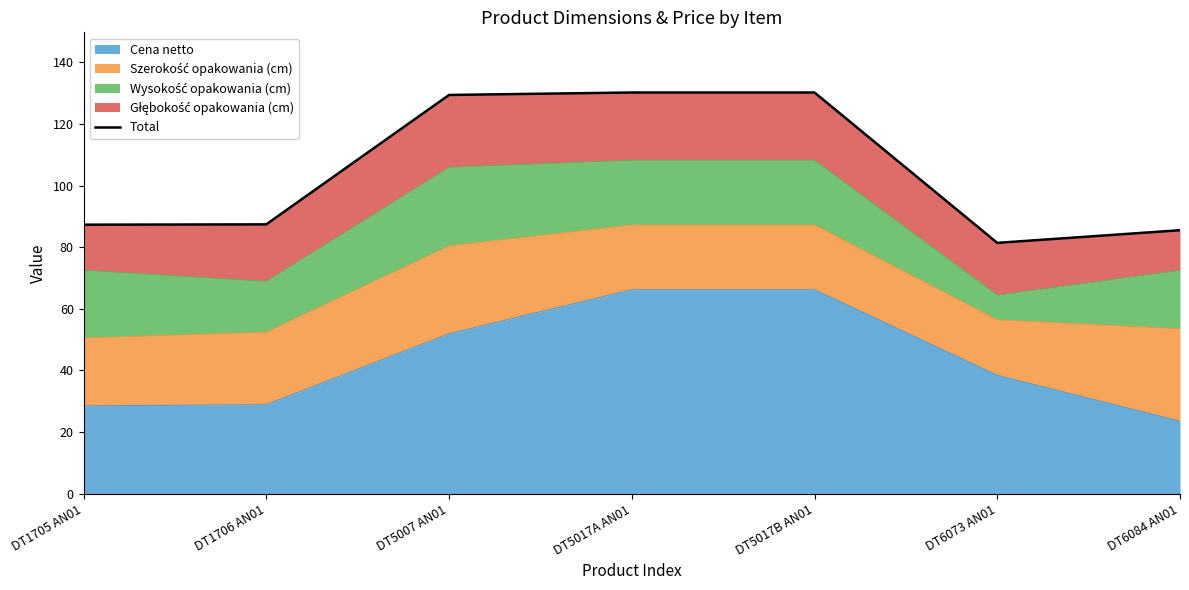

What is the average value?

104.5